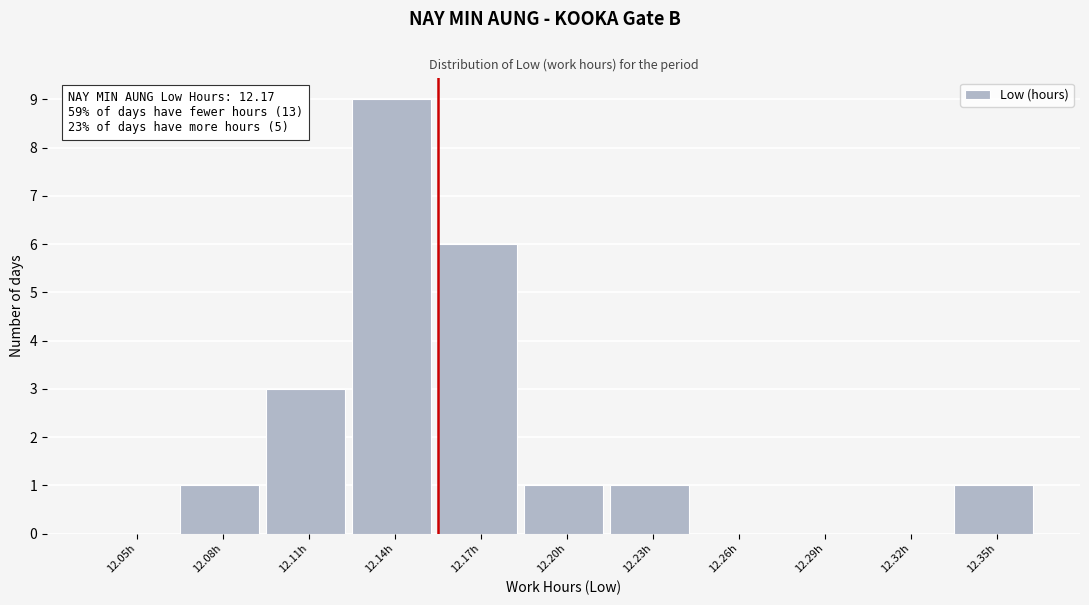

Reading left to right, extract all data points from this chart.

12.05h=0	12.08h=1	12.11h=3	12.14h=9	12.17h=6	12.20h=1	12.23h=1	12.26h=0	12.29h=0	12.32h=0	12.35h=1